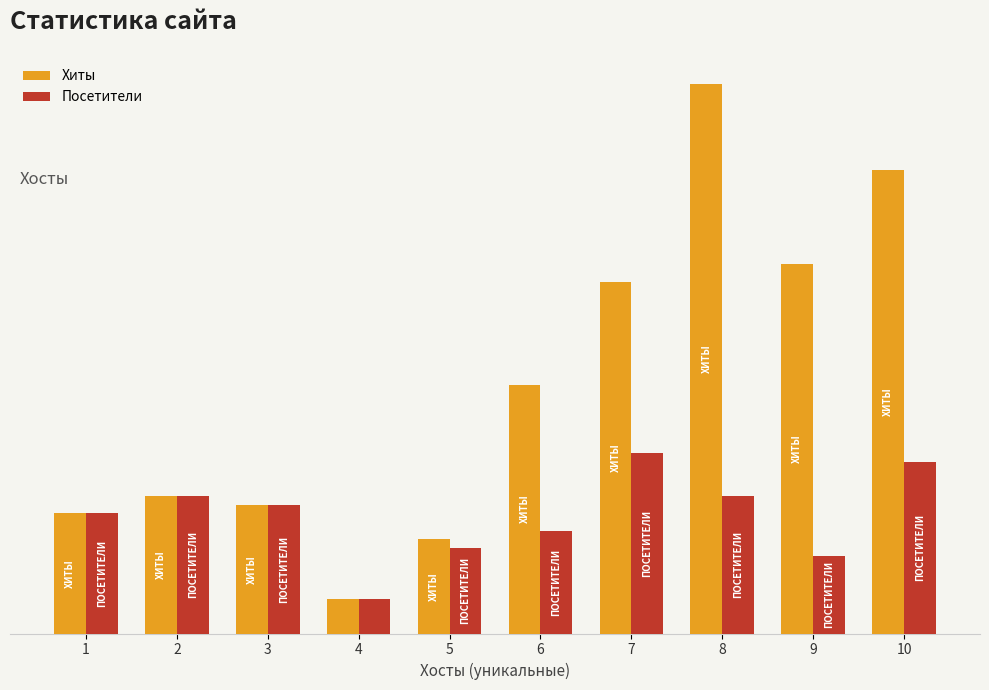

Are the bars grouped side by side (vs. stacked)?

Yes